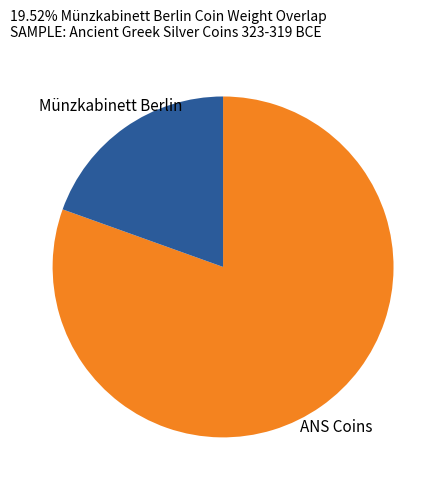

Is the sum of ANS Coins and Münzkabinett Berlin greater than half?

Yes